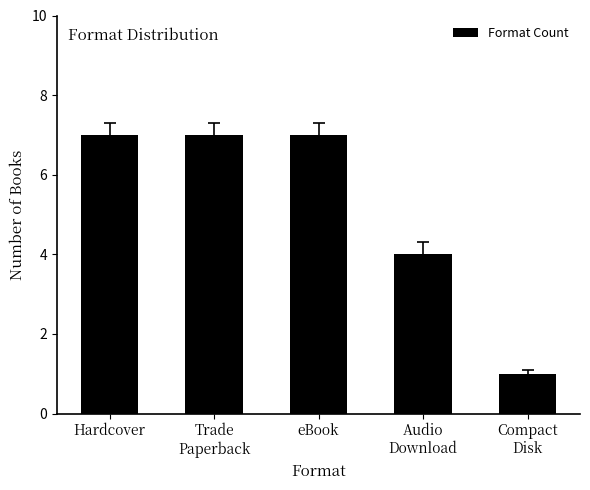

Reading right to left, transcribe all the data shown in this chart.

1	4	7	7	7